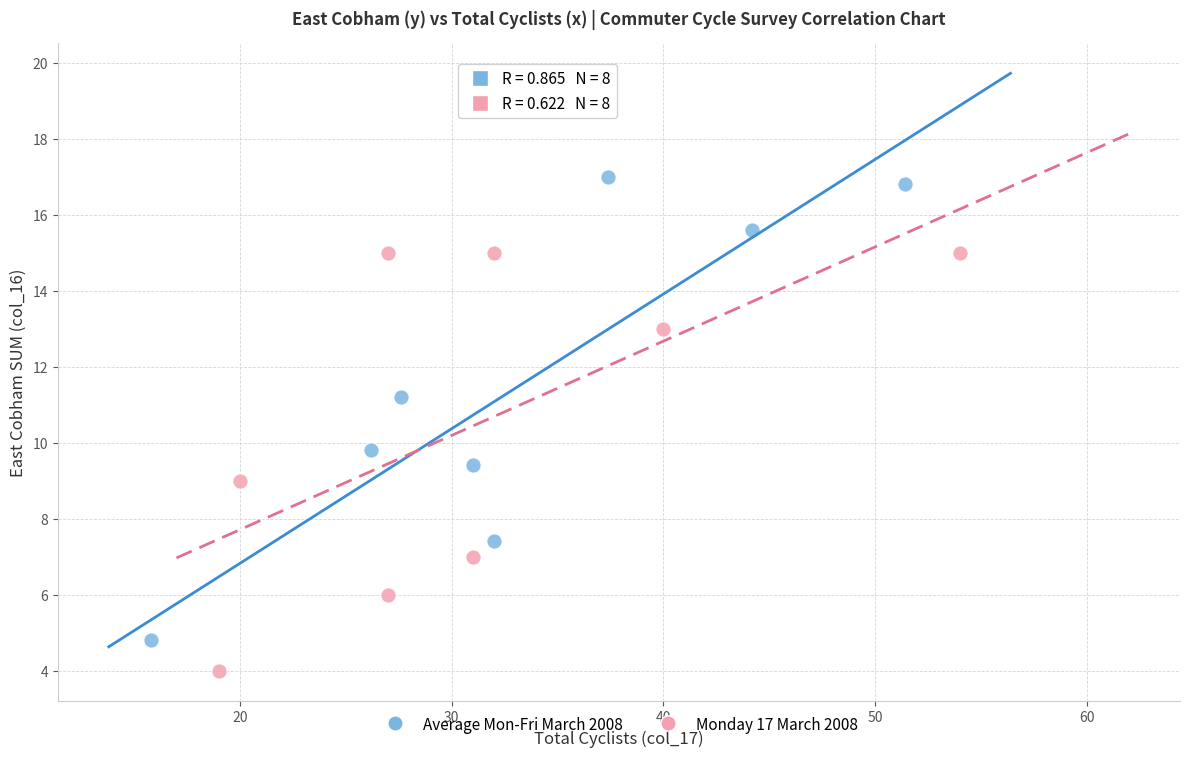

Which series reaches the maximum Y coordinate?

Average Mon-Fri March 2008